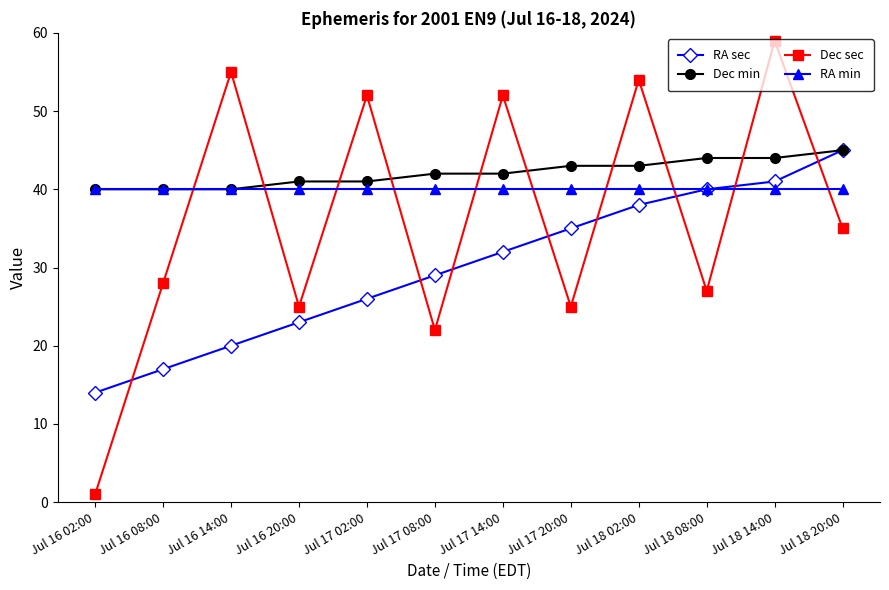

How many intersections are there between Dec sec and RA sec?

8